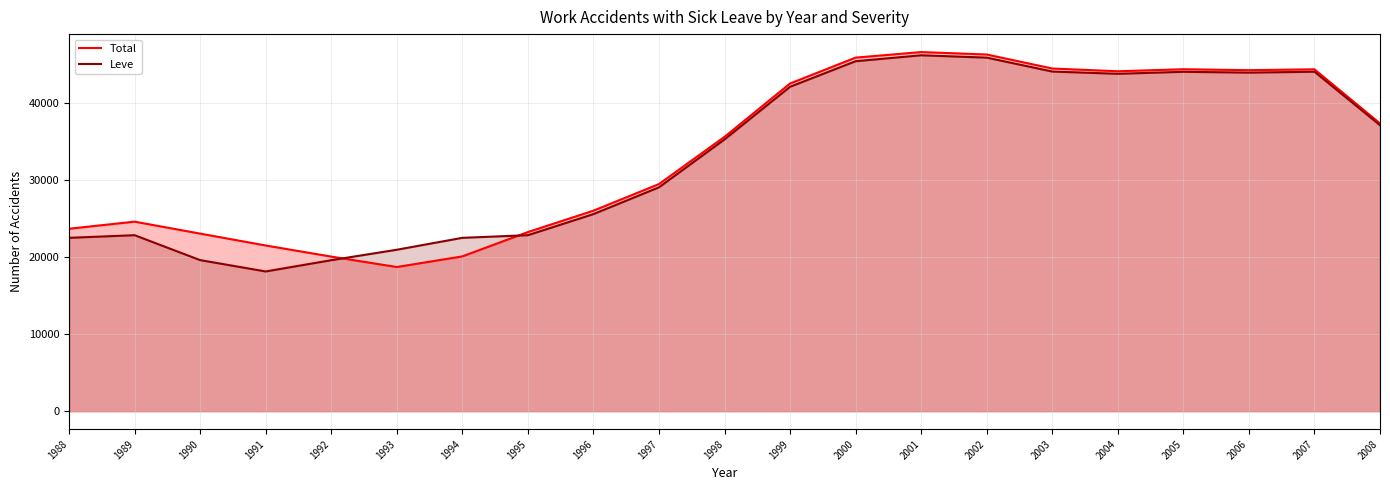

Which has a higher value, 1990 or 2001?

2001